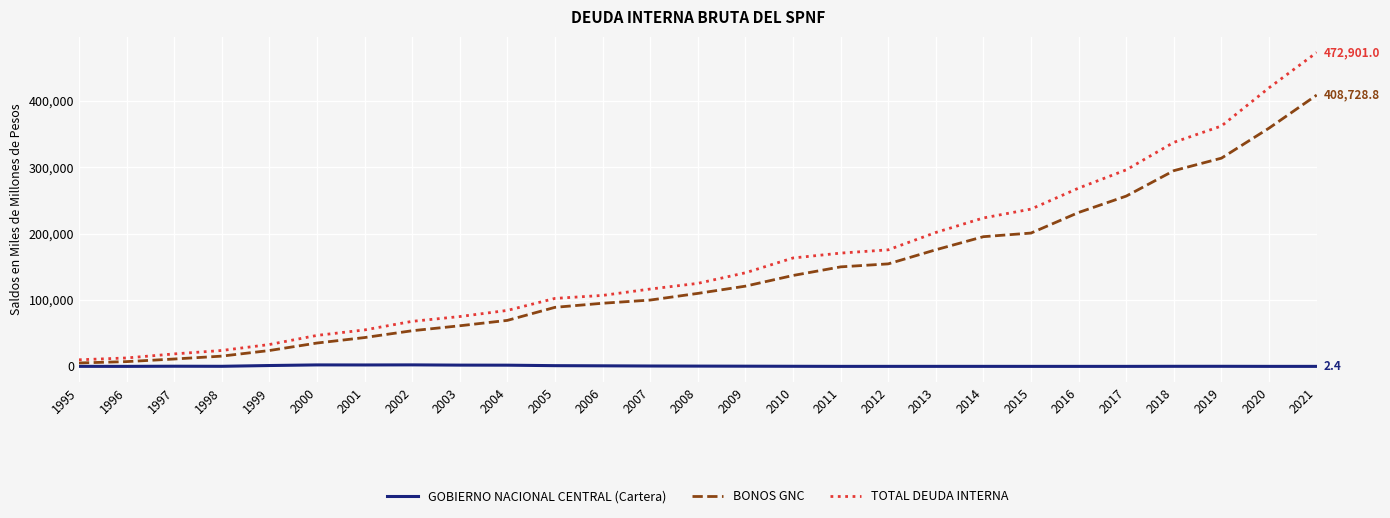

True or false: GOBIERNO NACIONAL CENTRAL (Cartera) and TOTAL DEUDA INTERNA intersect in this chart.

False